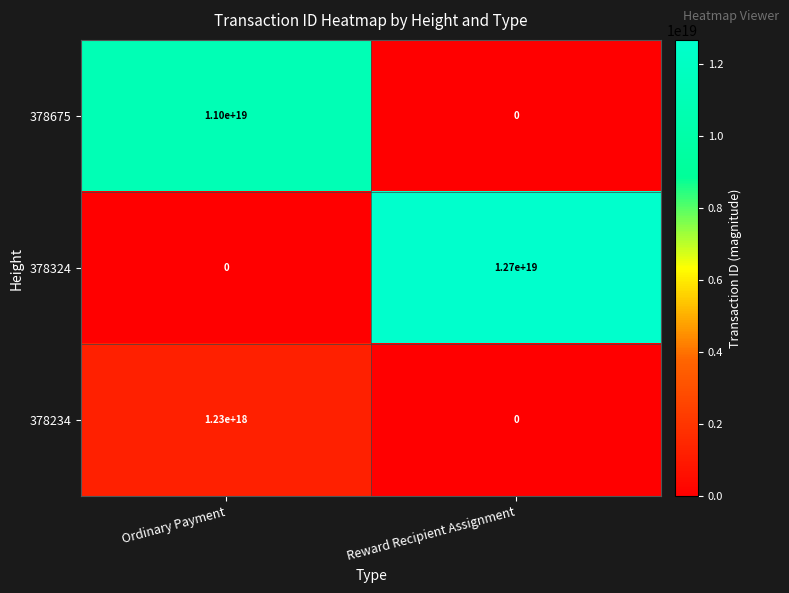

List the labels in order of 378324 value, largest first.

Reward Recipient Assignment, Ordinary Payment